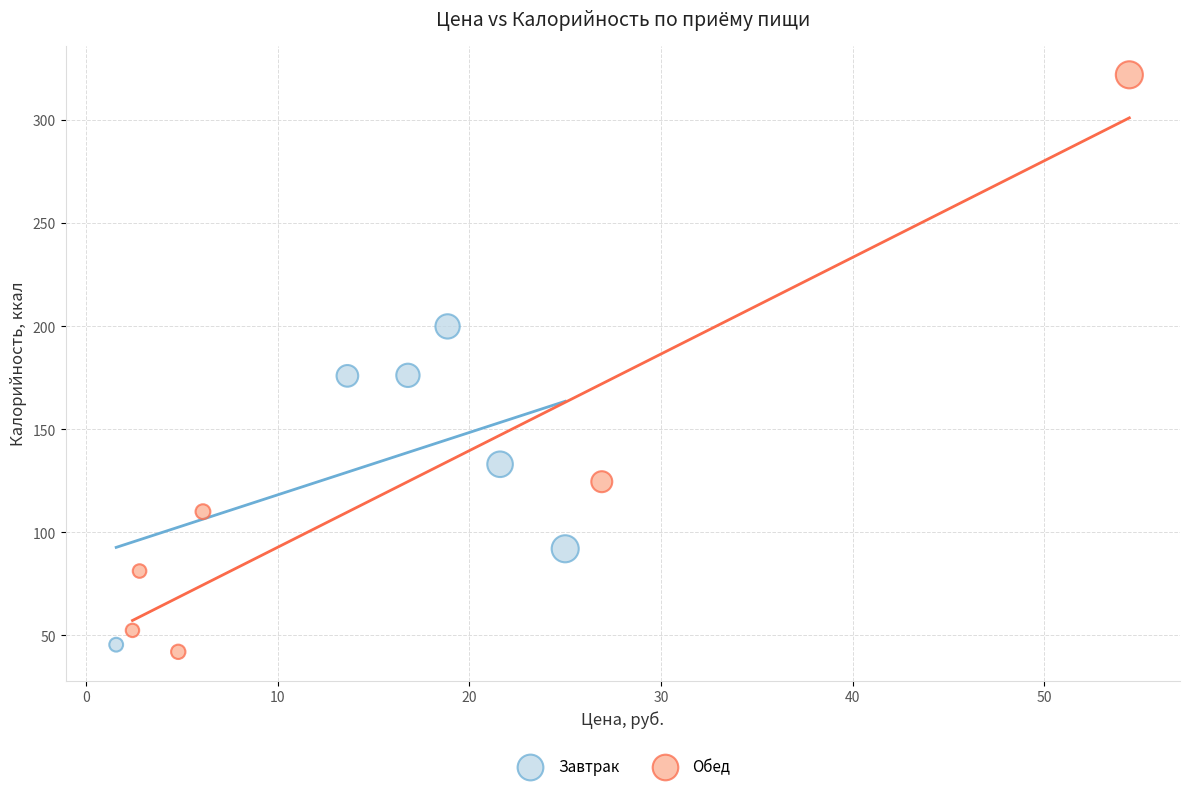

Which series reaches the maximum Y coordinate?

Обед